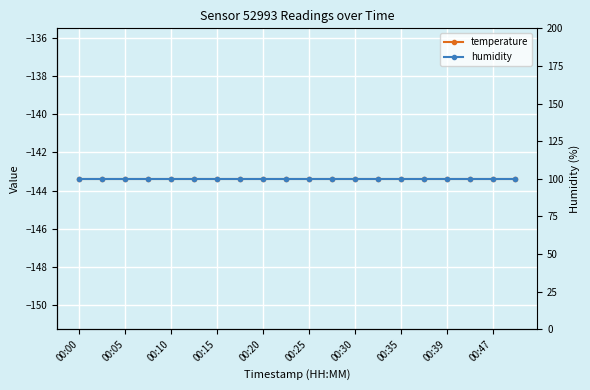

Is the value of humidity at 00:15 greater than the value of temperature at 12?

Yes